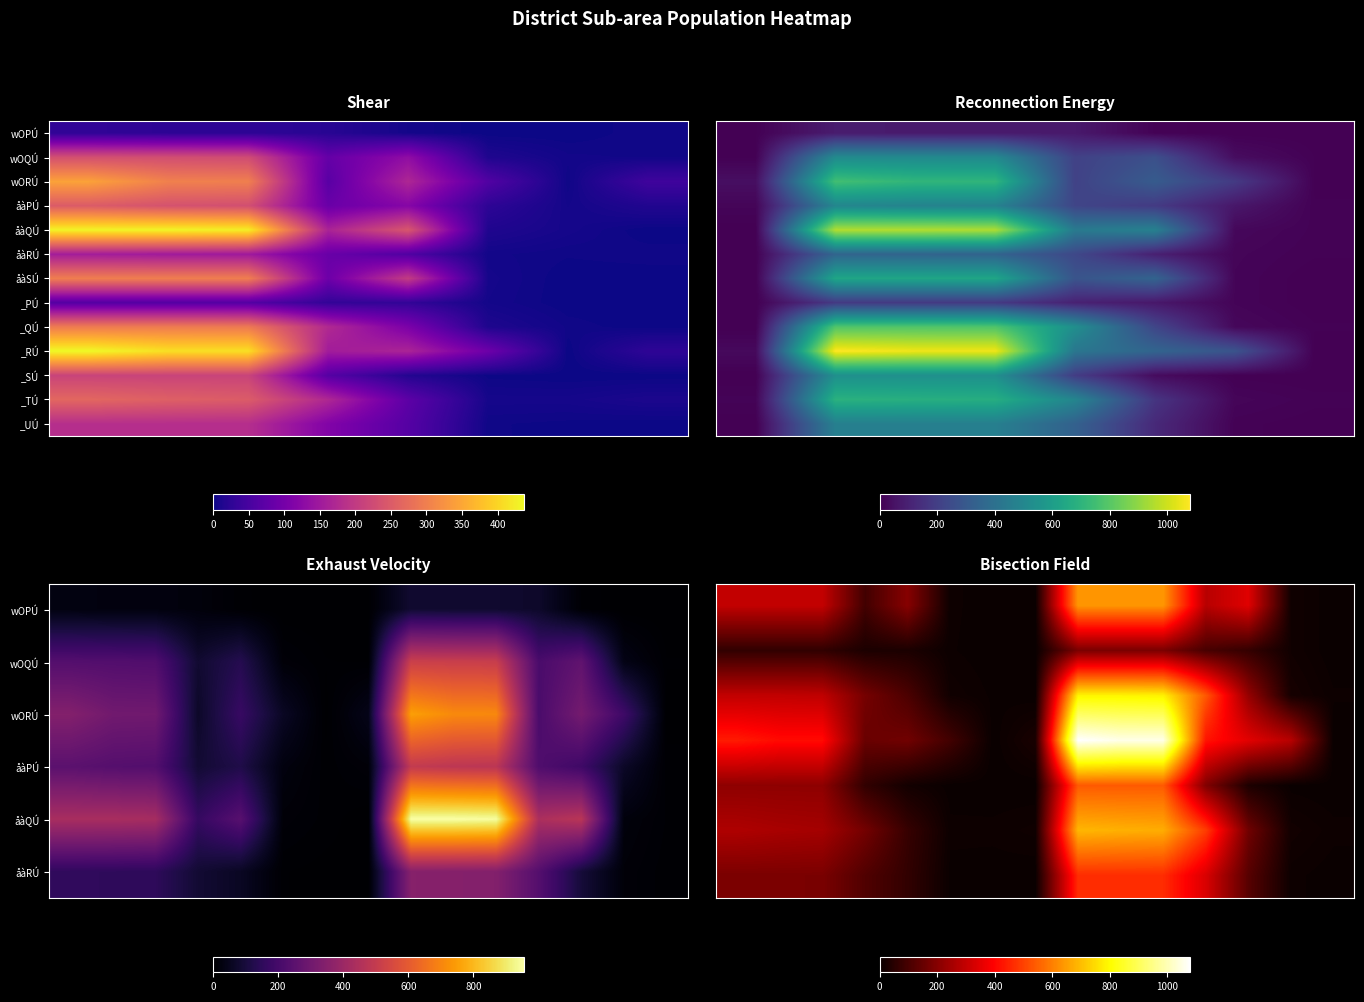

What is the difference between the _UÚ values at 300 and 150?

113